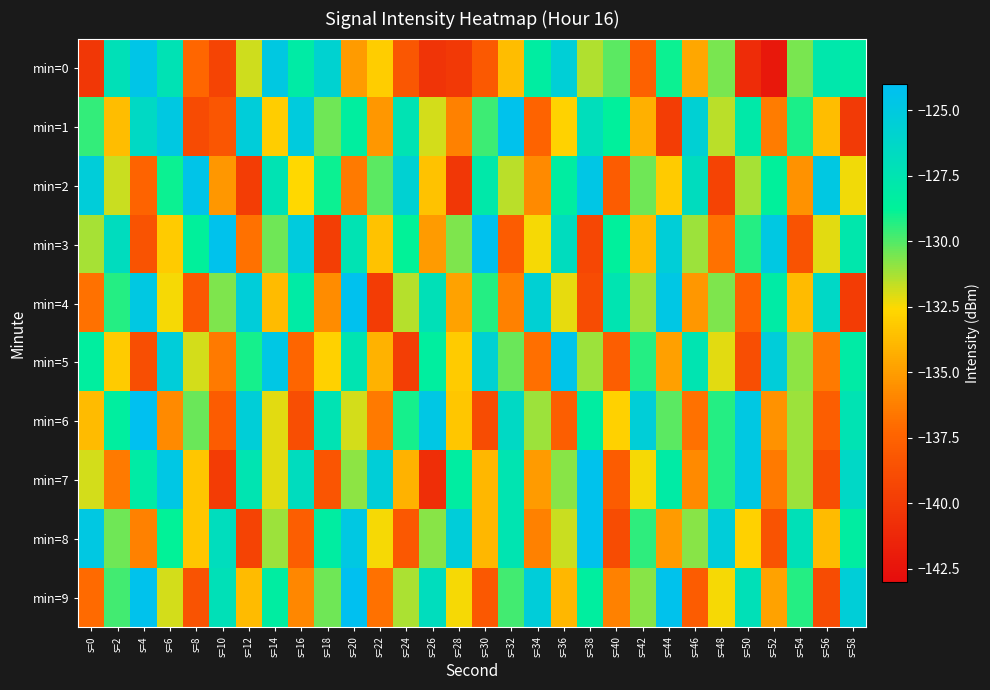

What is the smallest value displayed?

-142.2